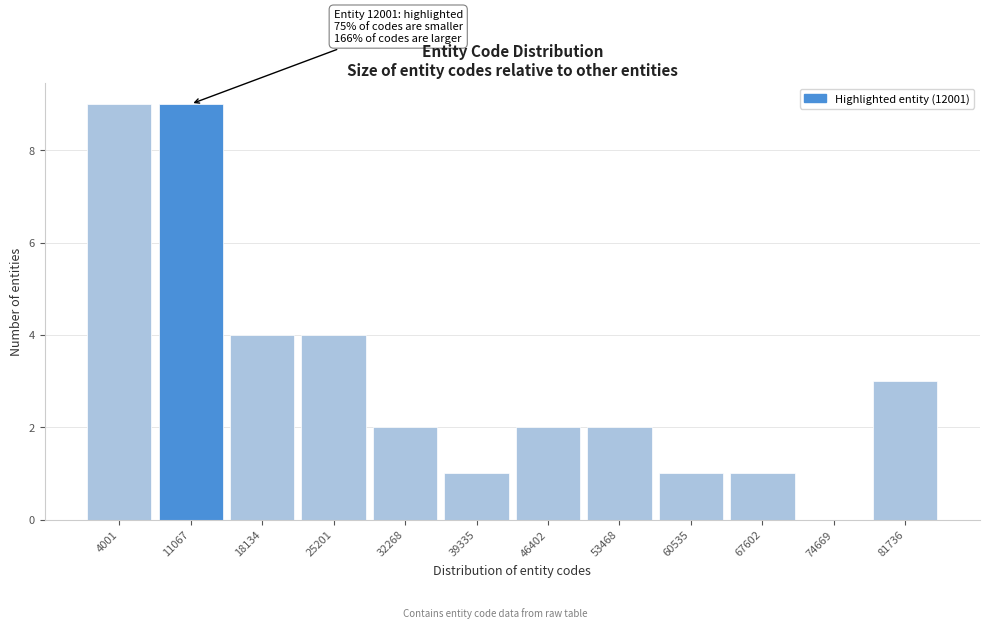

Reading right to left, extract all data points from this chart.

81736=3	74669=0	67602=1	60535=1	53468=2	46402=2	39335=1	32268=2	25201=4	18134=4	11067=9	4001=9